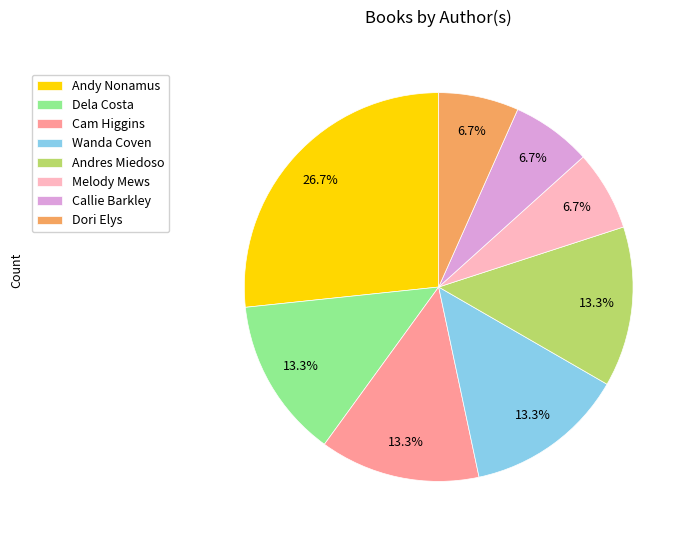

True or false: Melody Mews accounts for 7% of the total.

True